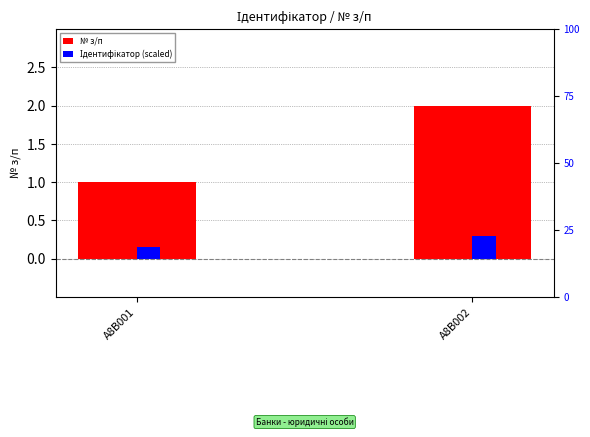

Is the value of № з/п at A8B001 greater than the value of Ідентифікатор (scaled) at A8B002?

Yes